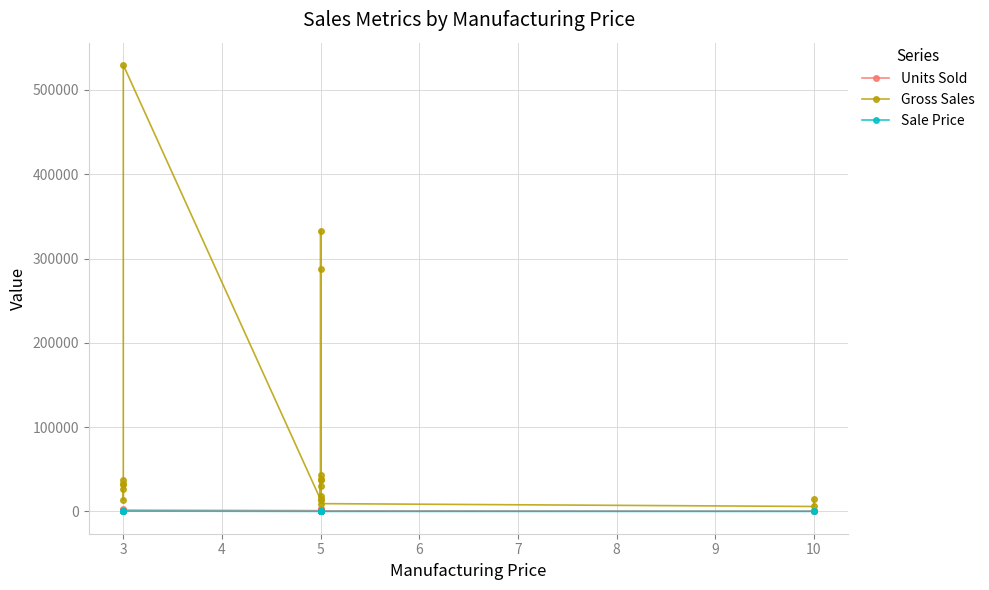

True or false: Gross Sales and Sale Price intersect in this chart.

False